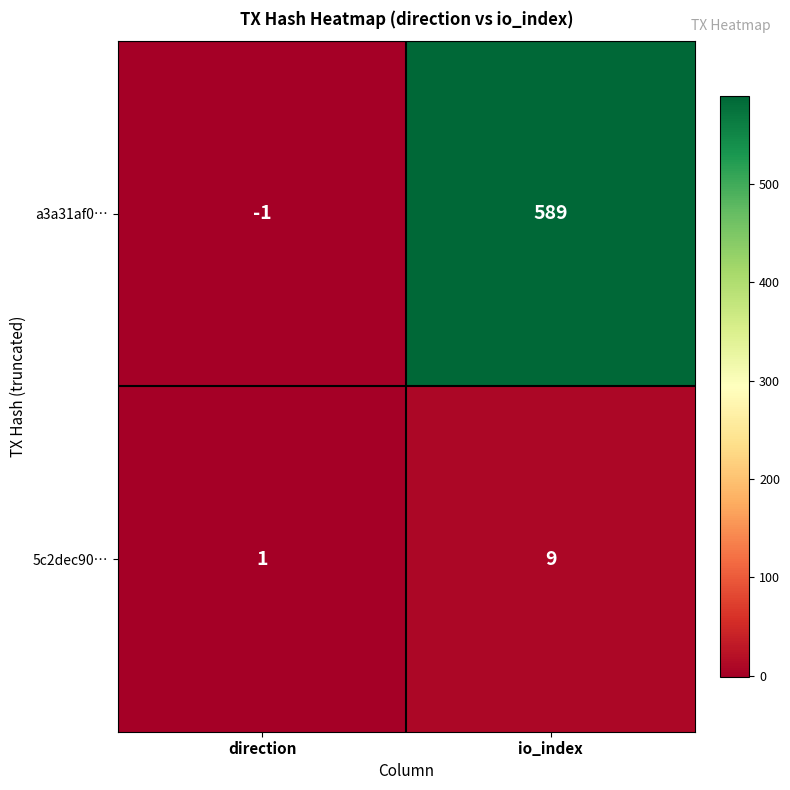

How many values in the a3a31af0… series are below 589?

1